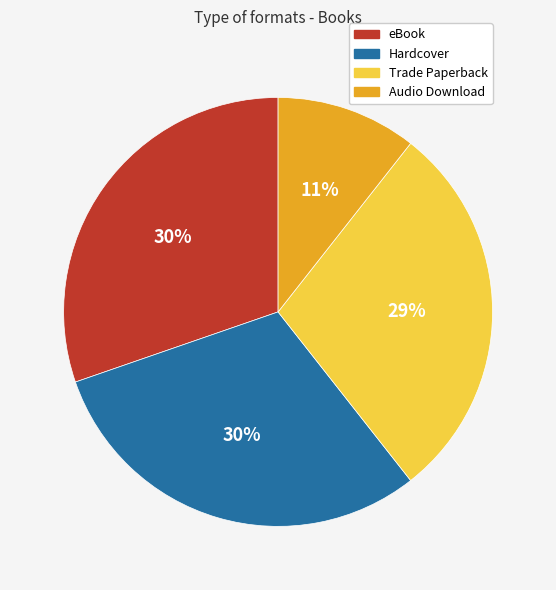

Between Audio Download and Trade Paperback, which is larger?

Trade Paperback